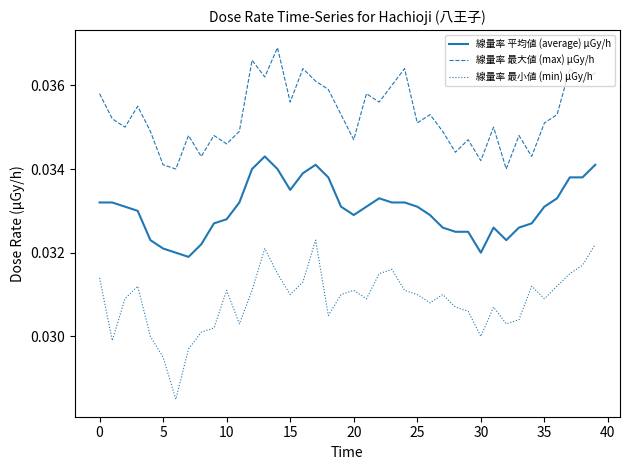

True or false: 線量率 最小値 (min) μGy/h and 線量率 最大値 (max) μGy/h intersect in this chart.

False